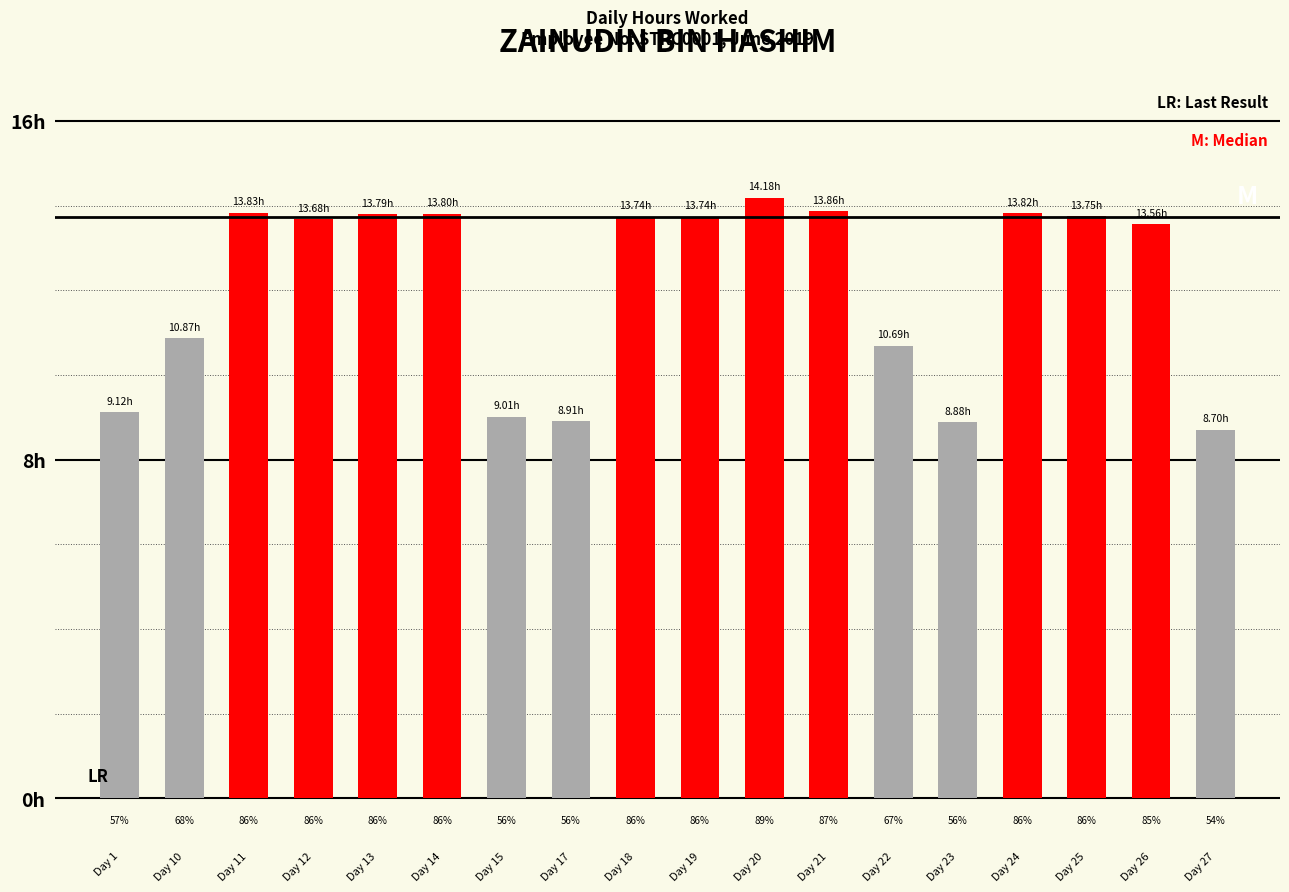

How many categories are shown in the chart?

18